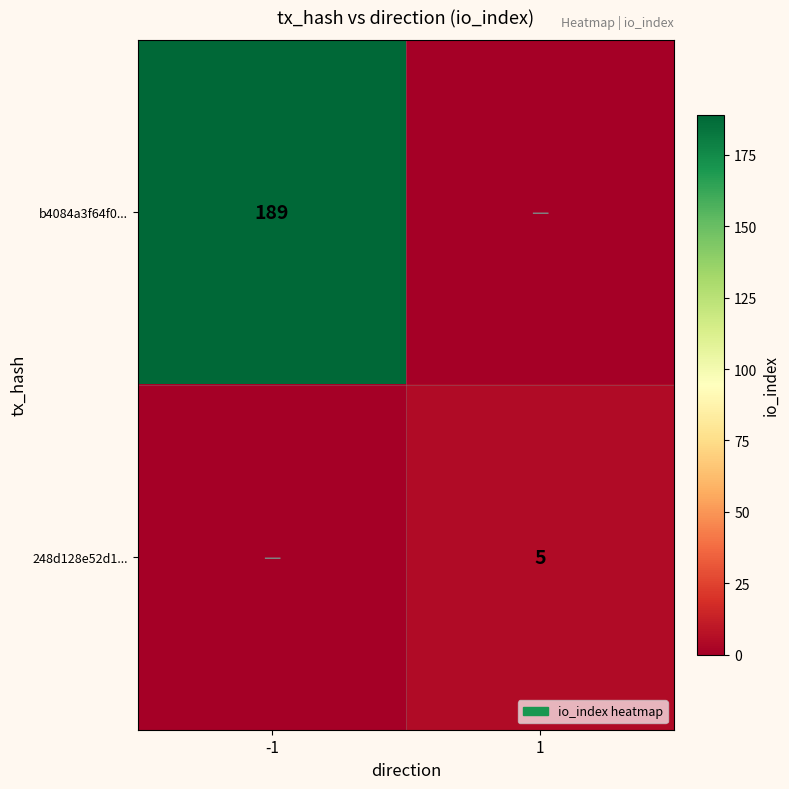

The value of b4084a3f64f0... at -1 is 189. True or false?

True